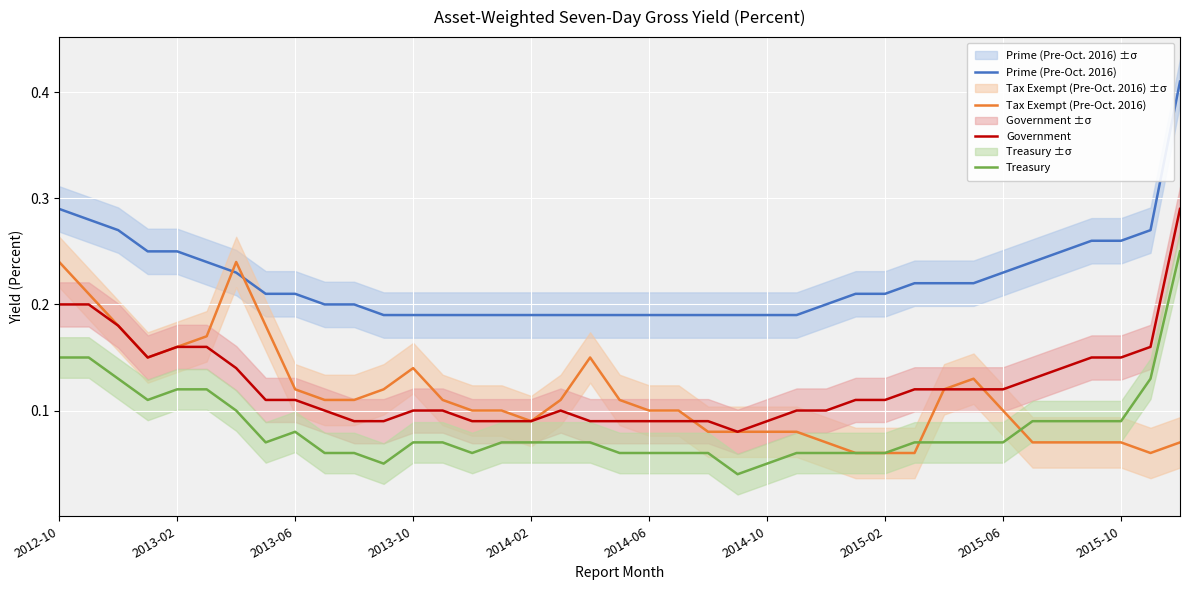

True or false: Treasury and Prime (Pre-Oct. 2016) intersect in this chart.

False